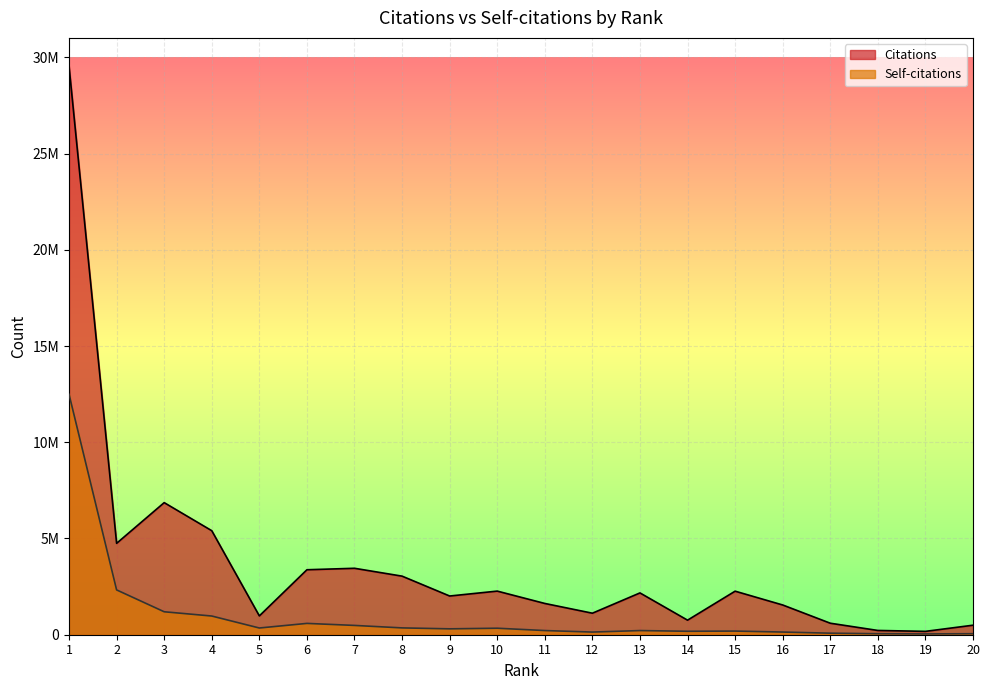

Reading left to right, list all the values displayed in this chart.

Citations: 1=29533153	2=4748845	3=6863373	4=5404956	5=978330	6=3375657	7=3452145	8=3043607	9=2011551	10=2266491	11=1624716	12=1118244	13=2172393	14=756461	15=2262828	16=1545518	17=597735	18=221856	19=174616	20=494757
Self-citations: 1=12491599	2=2328366	3=1192678	4=971394	5=349197	6=588559	7=483155	8=354803	9=305685	10=337658	11=216562	12=137950	13=215767	14=179425	15=189517	16=139076	17=79817	18=52181	19=41636	20=52691